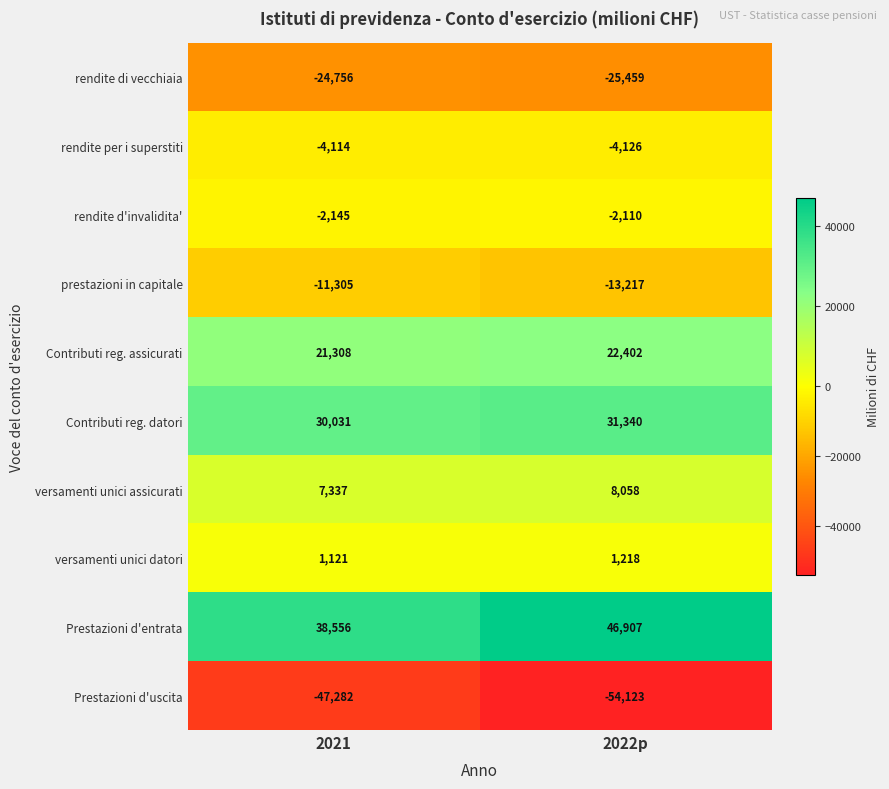

Which series has the widest spread of values?

Prestazioni d'entrata